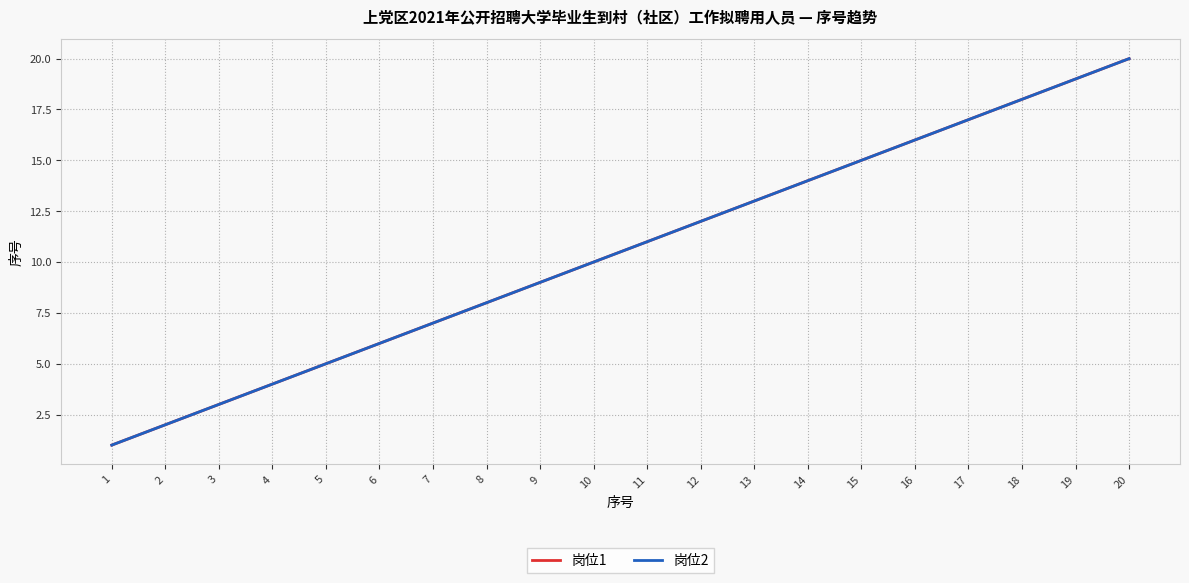

True or false: 岗位2 and 岗位1 cross at least once.

False